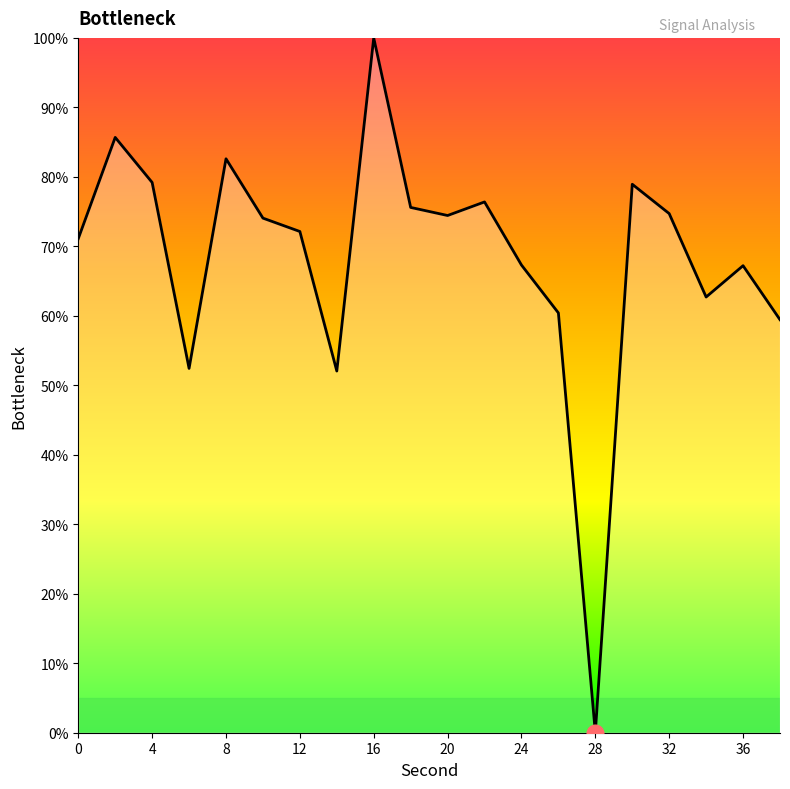

Does the chart have visible grid lines?

No